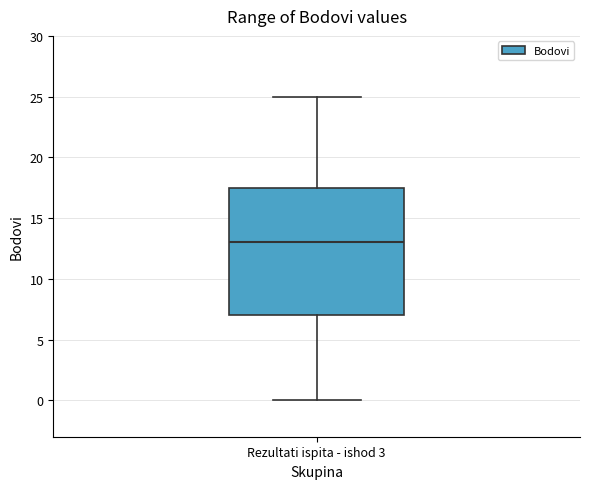

Where is the upper edge of the box for Rezultati ispita - ishod 3 on the y-axis? The values are not printed on the chart, so give them approximately, as read against the axis.

17.5